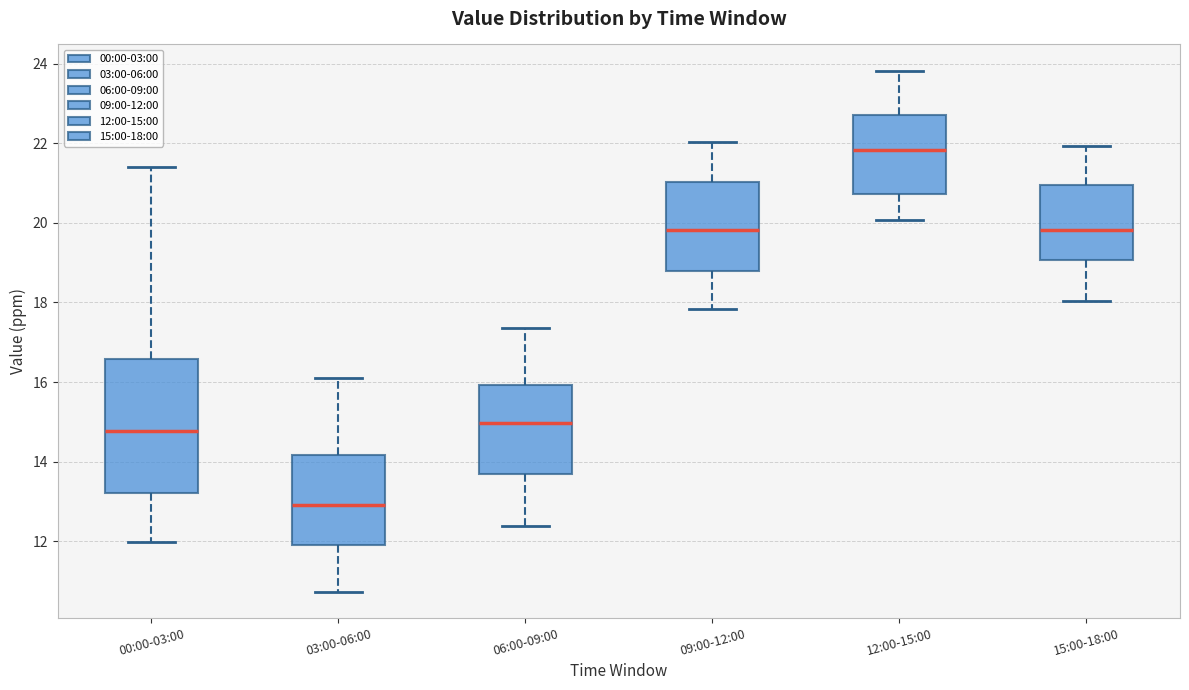

Where does the lower whisker of the box for 06:00-09:00 end on the y-axis? The values are not printed on the chart, so give them approximately, as read against the axis.

12.4